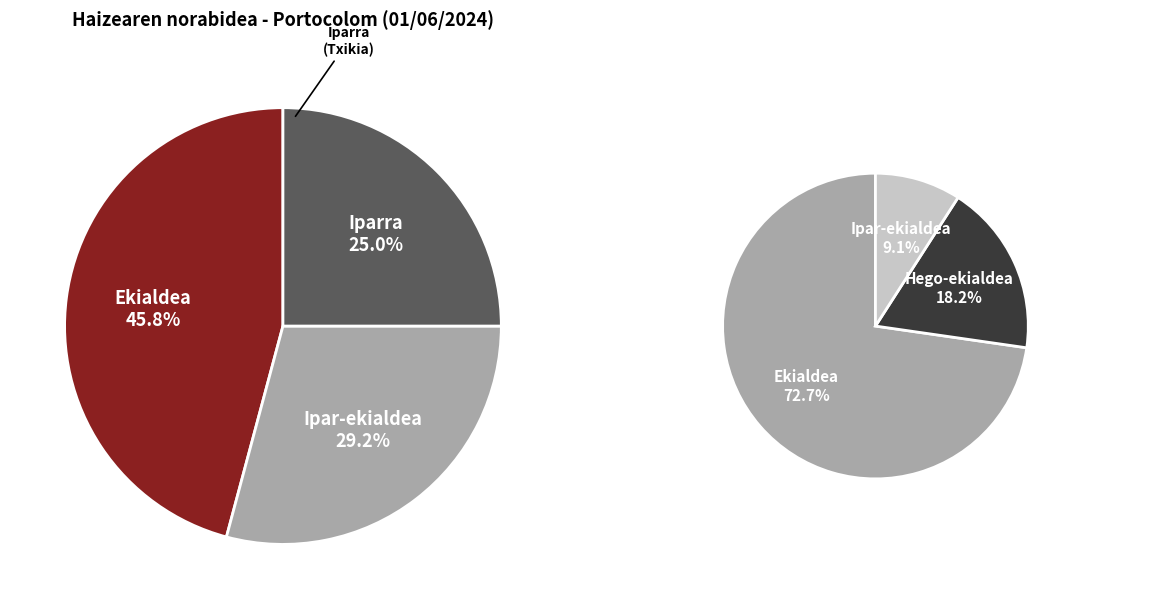

How many segments does this pie chart have?

3